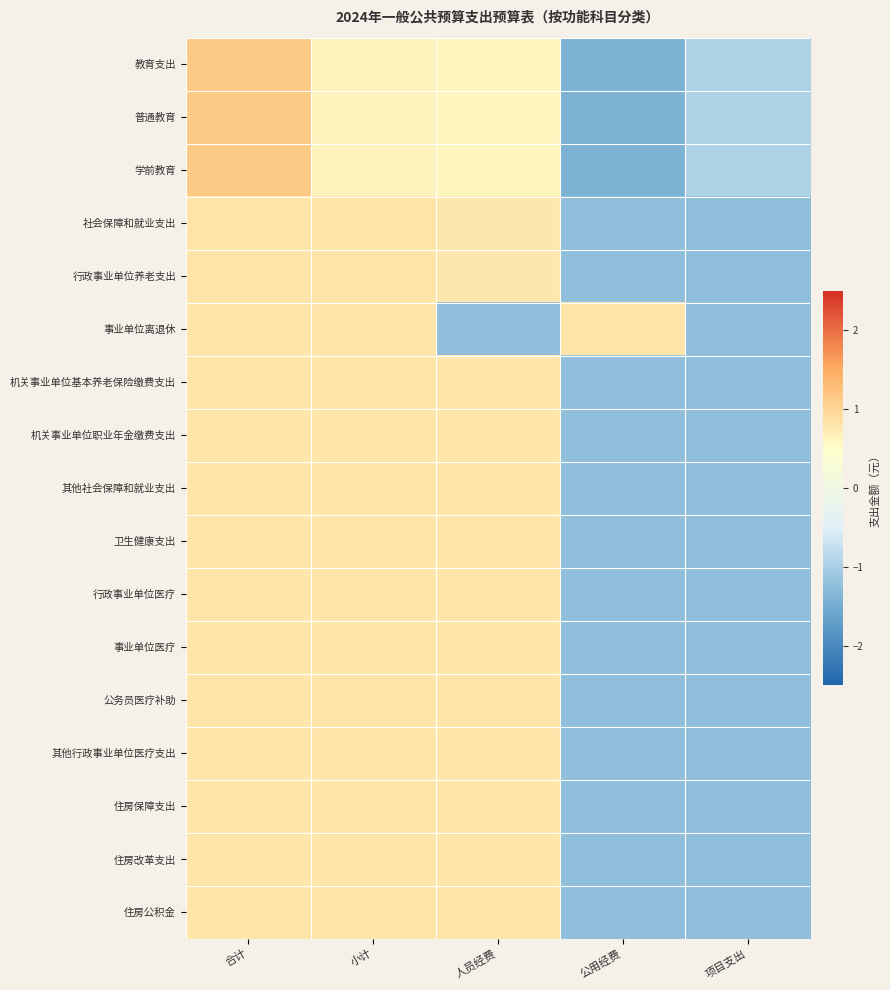

What is the smallest value displayed?

-1.4